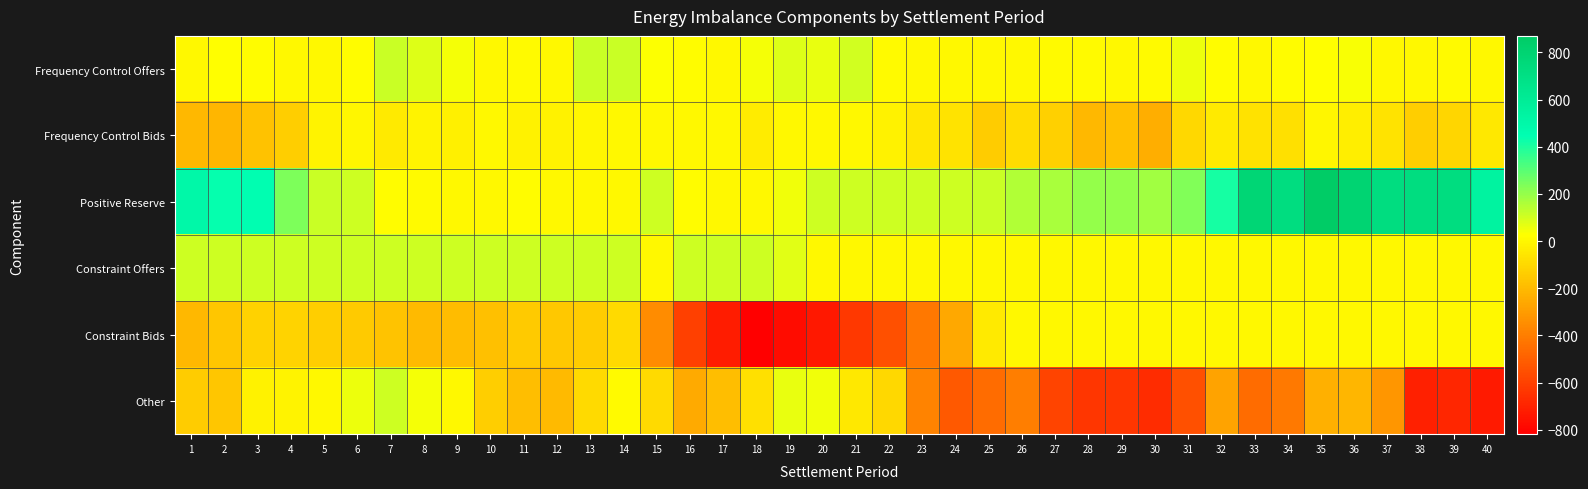

Reading left to right, list all the values displayed in this chart.

Frequency Control Offers: 1=5.0	2=23.6	3=17.7	4=0.0	5=0.0	6=18.1	7=116.3	8=80.2	9=41.5	10=0.0	11=7.3	12=0.0	13=116.7	14=114.7	15=31.3	16=15.3	17=0.9	18=40.8	19=82.4	20=62.4	21=100.4	22=10.5	23=3.7	24=4.6	25=0.0	26=0.0	27=10.0	28=7.0	29=3.0	30=10.8	31=57.0	32=18.2	33=0.0	34=18.3	35=23.3	36=33.3	37=0.0	38=0.0	39=11.0	40=0.0
Frequency Control Bids: 1=-210.4	2=-218.6	3=-179.0	4=-138.0	5=-12.9	6=-6.7	7=-44.6	8=-13.4	9=-25.0	10=0.0	11=-14.9	12=-18.3	13=-3.1	14=0.0	15=0.0	16=0.0	17=0.0	18=-38.4	19=-0.0	20=0.0	21=0.0	22=-20.3	23=-57.6	24=-61.6	25=-142.0	26=-92.6	27=-132.1	28=-206.2	29=-181.6	30=-245.0	31=-104.8	32=-46.0	33=-68.0	34=-73.9	35=-1.5	36=-28.4	37=-63.8	38=-139.1	39=-113.1	40=-53.0
Positive Reserve: 1=505.1	2=439.8	3=449.1	4=241.7	5=115.0	6=105.3	7=15.6	8=9.2	9=0.0	10=0.0	11=18.5	12=0.0	13=0.0	14=0.0	15=109.9	16=18.4	17=0.0	18=2.0	19=47.9	20=108.4	21=110.0	22=110.0	23=110.0	24=110.0	25=111.8	26=150.9	27=169.4	28=203.3	29=200.4	30=177.2	31=232.5	32=413.5	33=778.1	34=724.4	35=869.8	36=802.8	37=720.0	38=720.0	39=722.1	40=541.2
Constraint Offers: 1=110.0	2=110.0	3=110.0	4=110.0	5=110.0	6=110.0	7=110.0	8=110.0	9=110.0	10=110.0	11=110.0	12=110.0	13=110.0	14=110.0	15=0.0	16=110.0	17=110.0	18=110.0	19=74.5	20=0.0	21=0.0	22=0.0	23=0.0	24=0.0	25=0.0	26=0.0	27=0.0	28=0.0	29=0.0	30=0.0	31=0.0	32=0.0	33=0.0	34=0.0	35=0.0	36=0.0	37=0.0	38=0.0	39=0.0	40=0.0
Constraint Bids: 1=-206.5	2=-162.9	3=-122.0	4=-119.2	5=-137.0	6=-151.2	7=-169.3	8=-199.4	9=-197.9	10=-184.7	11=-147.8	12=-157.3	13=-140.7	14=-97.1	15=-351.2	16=-605.4	17=-720.8	18=-819.0	19=-776.7	20=-738.6	21=-629.0	22=-553.1	23=-421.0	24=-262.3	25=-40.9	26=0.0	27=0.0	28=0.0	29=0.0	30=0.0	31=0.0	32=0.0	33=0.0	34=0.0	35=0.0	36=0.0	37=0.0	38=0.0	39=0.0	40=0.0
Other: 1=-141.2	2=-159.9	3=-20.7	4=-10.6	5=-0.9	6=53.7	7=111.1	8=44.5	9=3.9	10=-136.5	11=-187.4	12=-199.1	13=-97.3	14=6.3	15=-96.4	16=-255.1	17=-190.2	18=-75.4	19=63.3	20=46.3	21=-48.6	22=-100.9	23=-379.9	24=-515.8	25=-459.5	26=-398.2	27=-594.1	28=-636.9	29=-637.8	30=-673.9	31=-552.9	32=-275.4	33=-461.3	34=-412.9	35=-234.1	36=-215.4	37=-318.6	38=-711.9	39=-690.1	40=-730.1